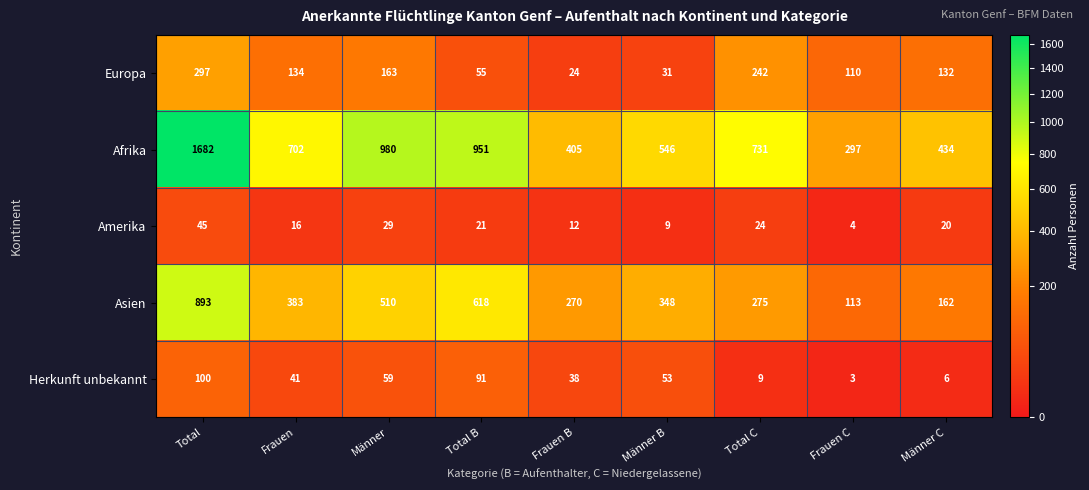

What is the spread (max minus min) of values at Frauen B?

393